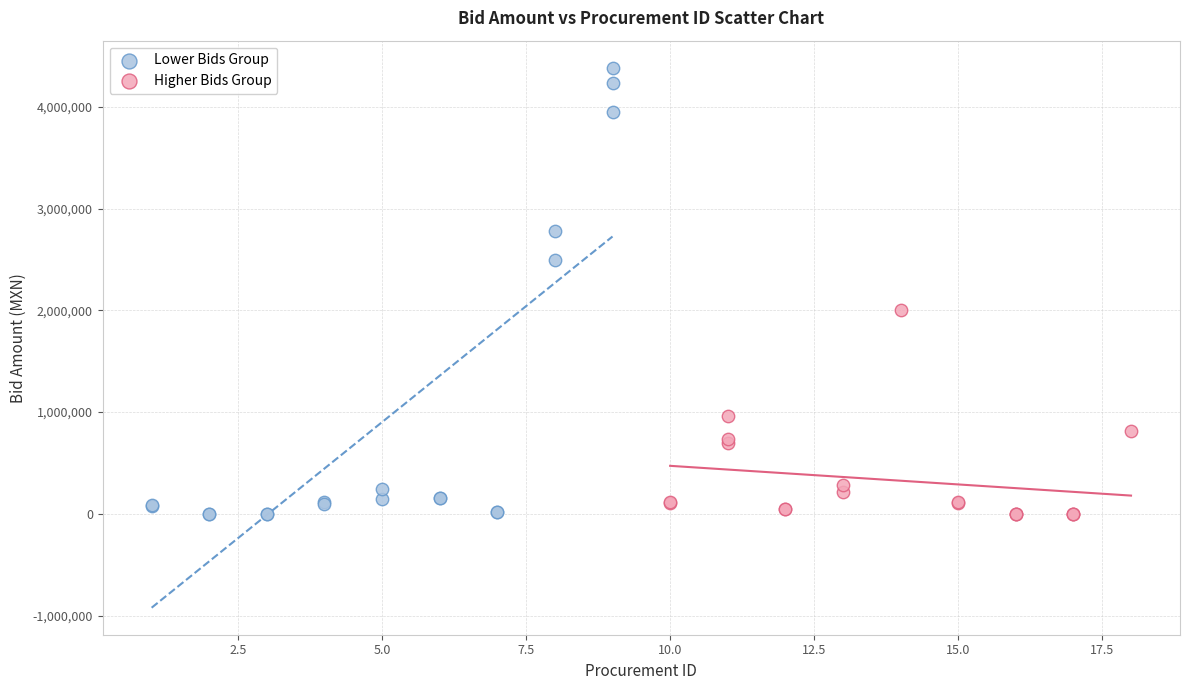

Which series has the largest Y range (max minus min)?

Lower Bids Group